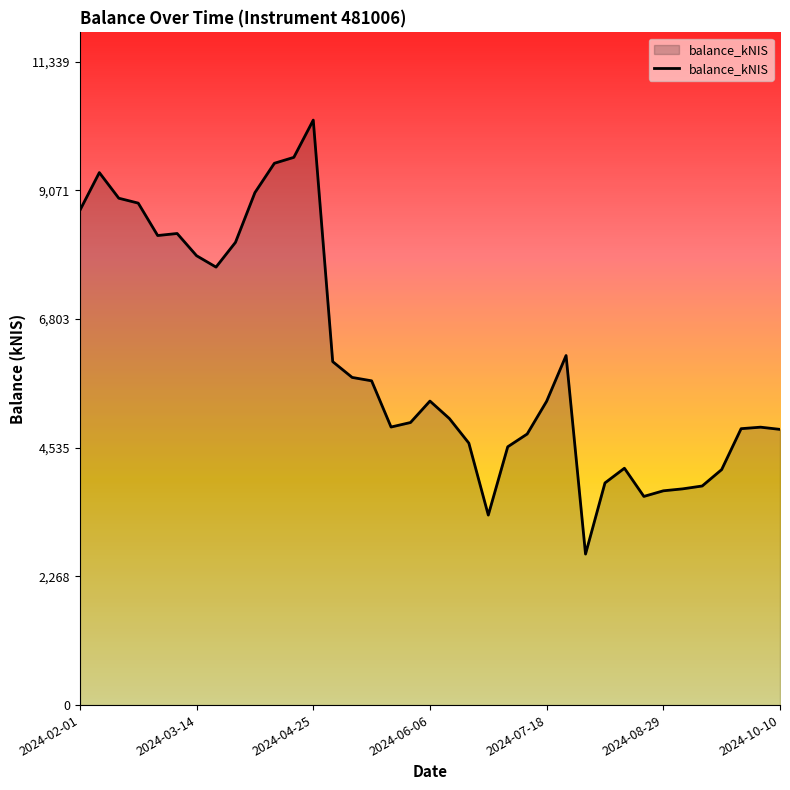

Does the chart display data point markers on the line(s)?

No